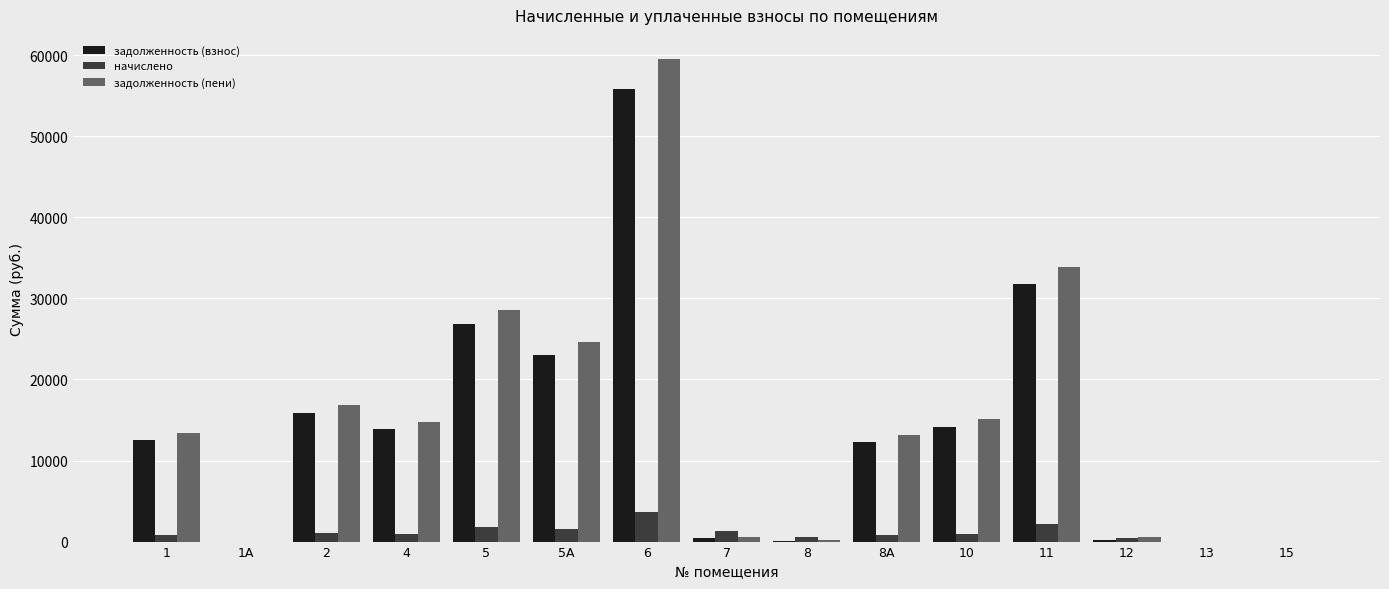

How many groups of bars are there?

15